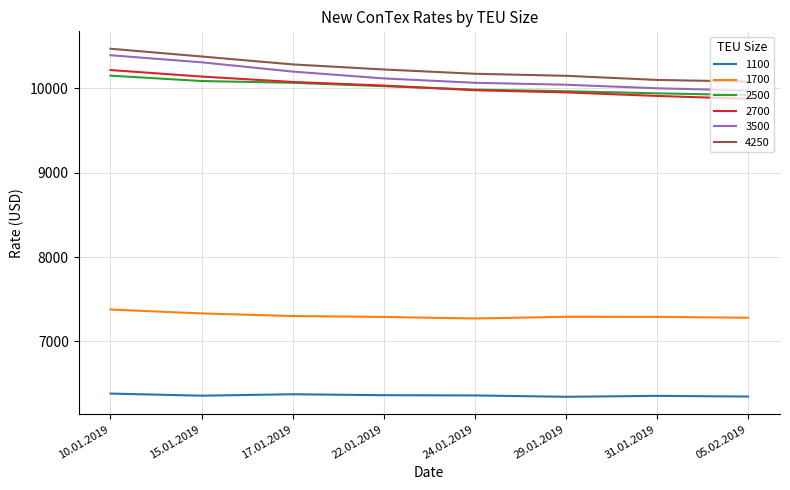

How many lines are shown in the chart?

6